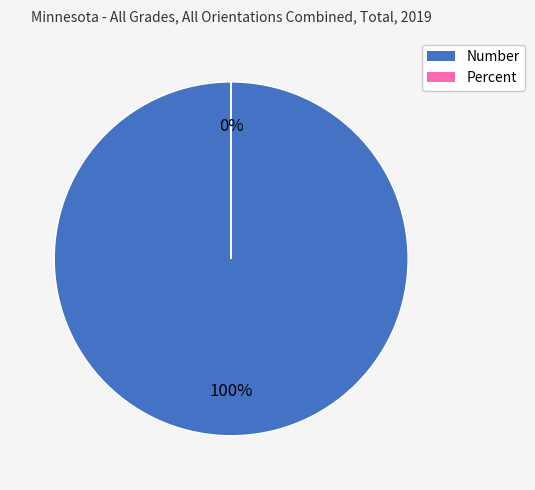

Is it true that Number is 100% of the pie?

True